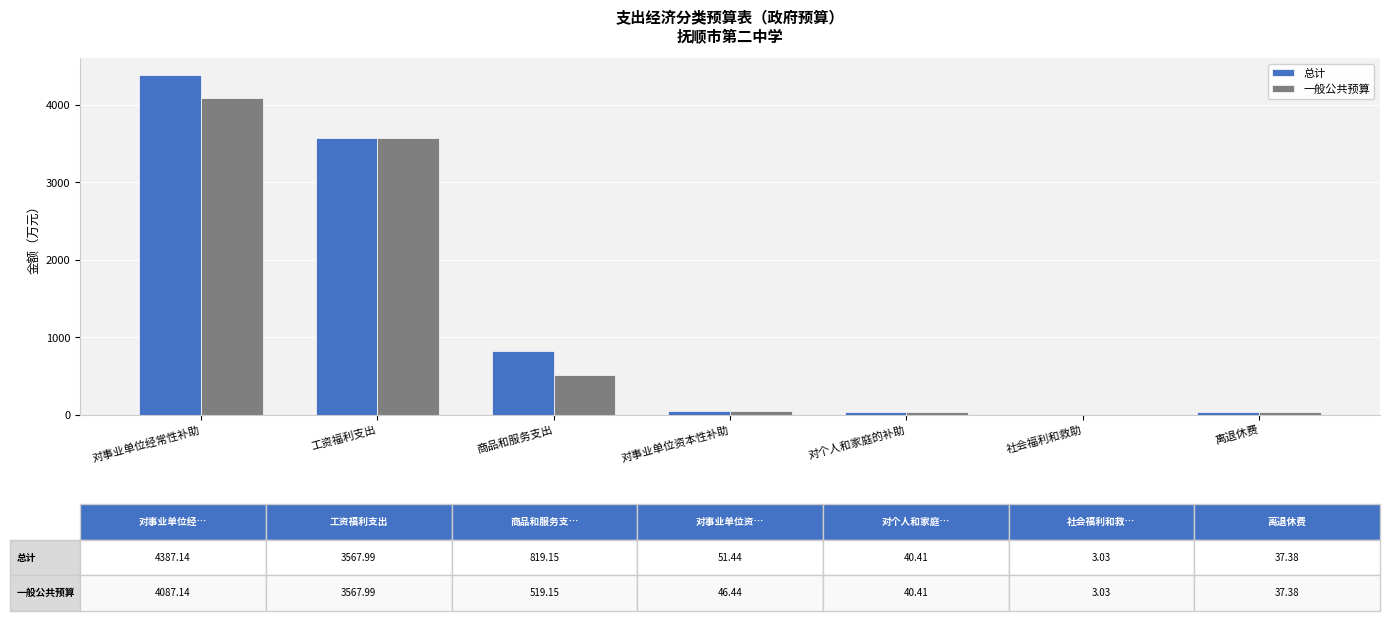

What is the highest value of the 总计 series?

4387.1